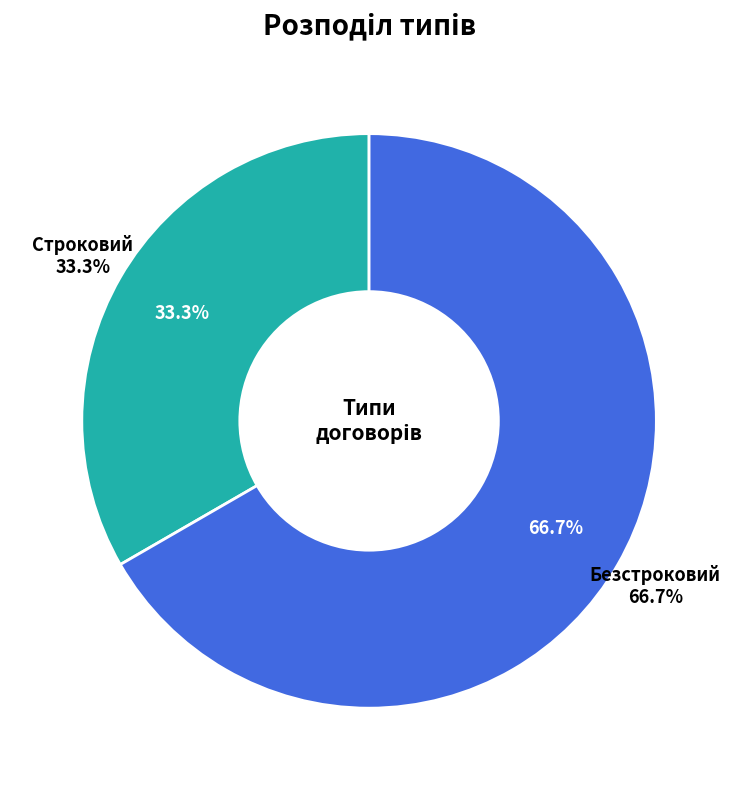

What is the change in value from Строковий to Безстроковий?

+1